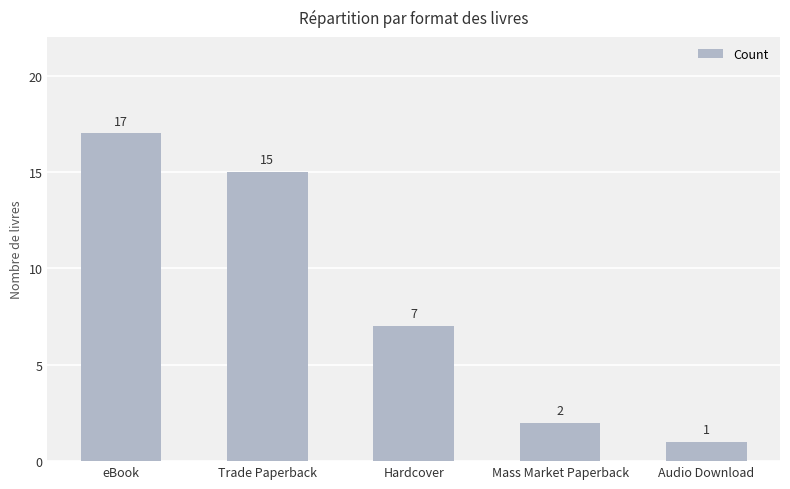

Between eBook and Hardcover, which is larger?

eBook